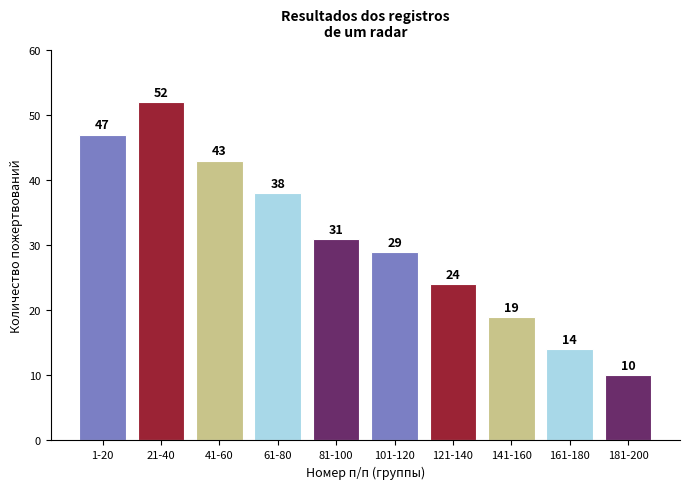

Reading left to right, transcribe all the data shown in this chart.

1-20=47	21-40=52	41-60=43	61-80=38	81-100=31	101-120=29	121-140=24	141-160=19	161-180=14	181-200=10